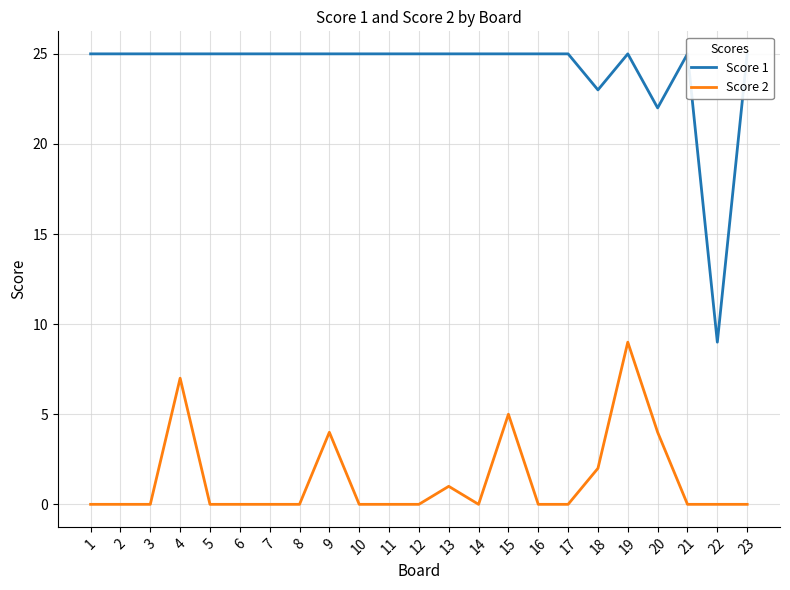

Which series has the widest spread of values?

Score 1